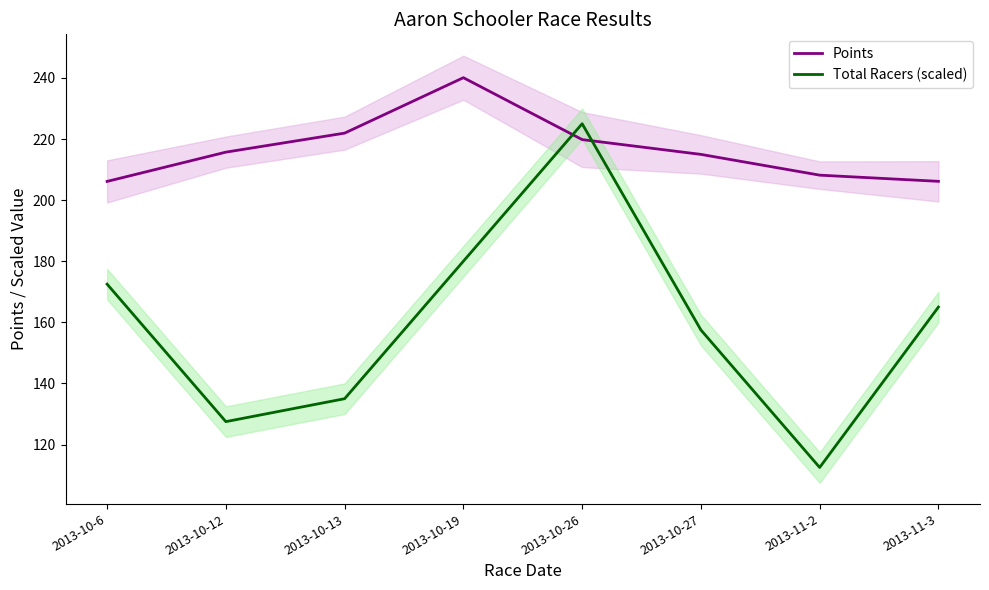

Which category has the highest value in the Total Racers (scaled) series?

2013-10-26